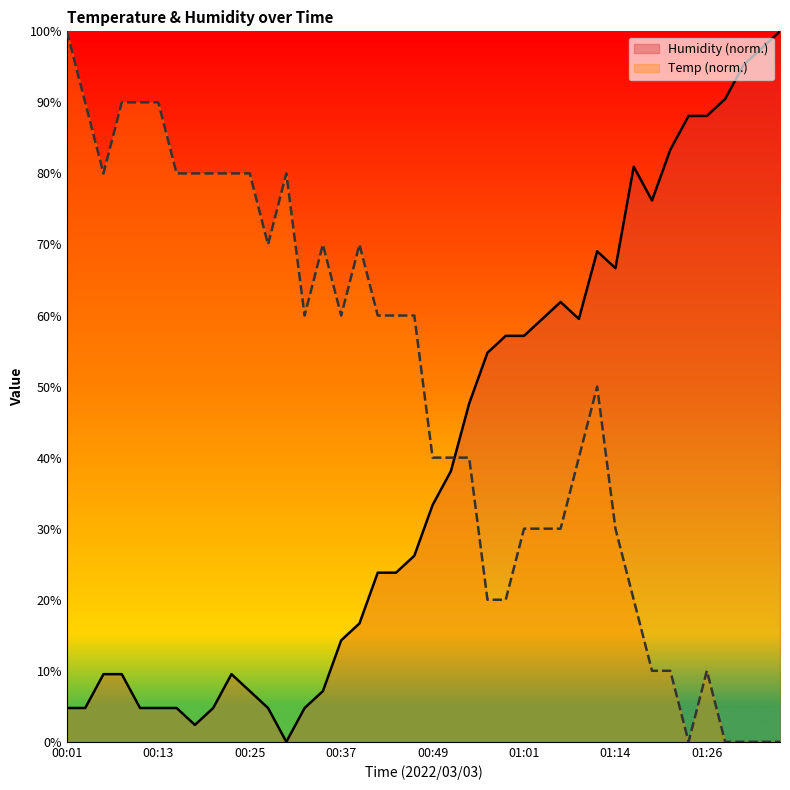

Reading left to right, list all the values displayed in this chart.

Temp: 100.0	90.0	80.0	90.0	90.0	90.0	80.0	80.0	80.0	80.0	80.0	70.0	80.0	60.0	70.0	60.0	70.0	60.0	60.0	60.0	40.0	40.0	40.0	20.0	20.0	30.0	30.0	30.0	40.0	50.0	30.0	20.0	10.0	10.0	0.0	10.0	0.0	0.0	0.0	0.0
Humidity: 4.8	4.8	9.5	9.5	4.8	4.8	4.8	2.4	4.8	9.5	7.1	4.8	0.0	4.8	7.1	14.3	16.7	23.8	23.8	26.2	33.3	38.1	47.6	54.8	57.1	57.1	59.5	61.9	59.5	69.0	66.7	81.0	76.2	83.3	88.1	88.1	90.5	95.2	97.6	100.0